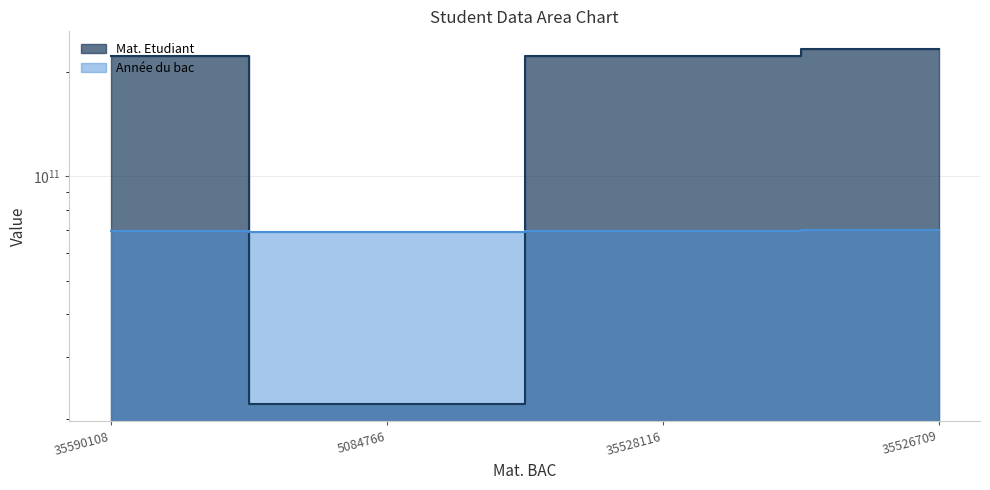

Which label corresponds to the smallest value in the chart?

5084766